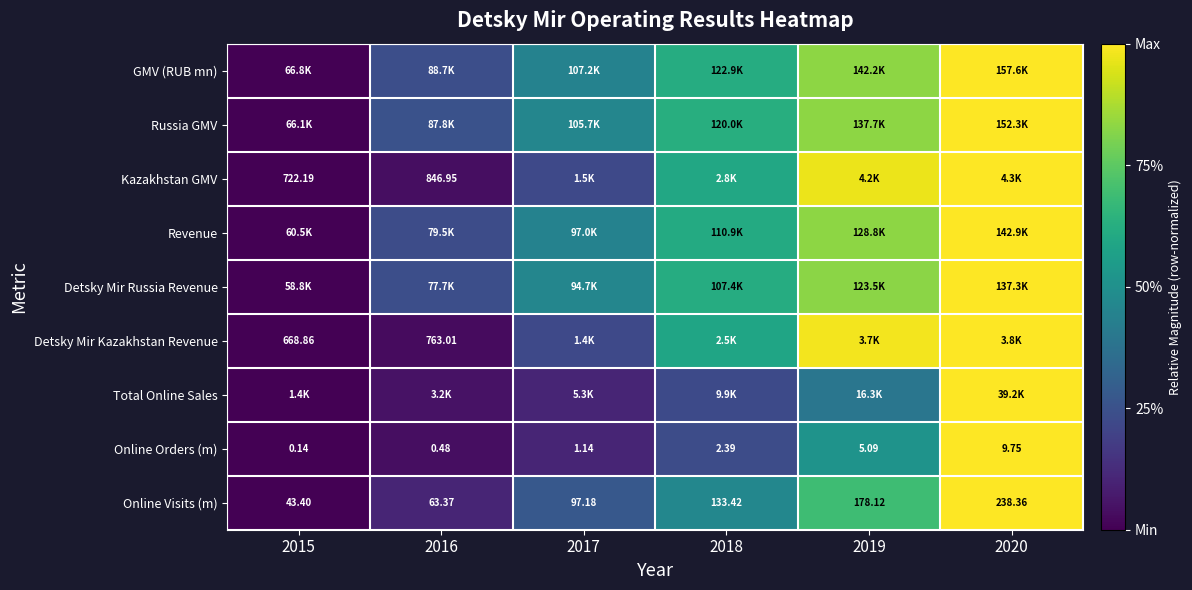

Is the value of Detsky Mir Kazakhstan Revenue at 2015 greater than the value of Revenue at 2017?

No